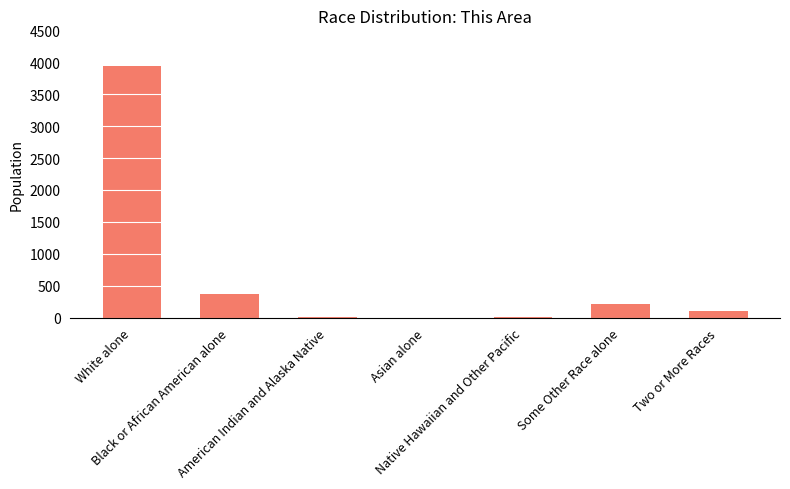

What position from the left is Some Other Race alone?

6